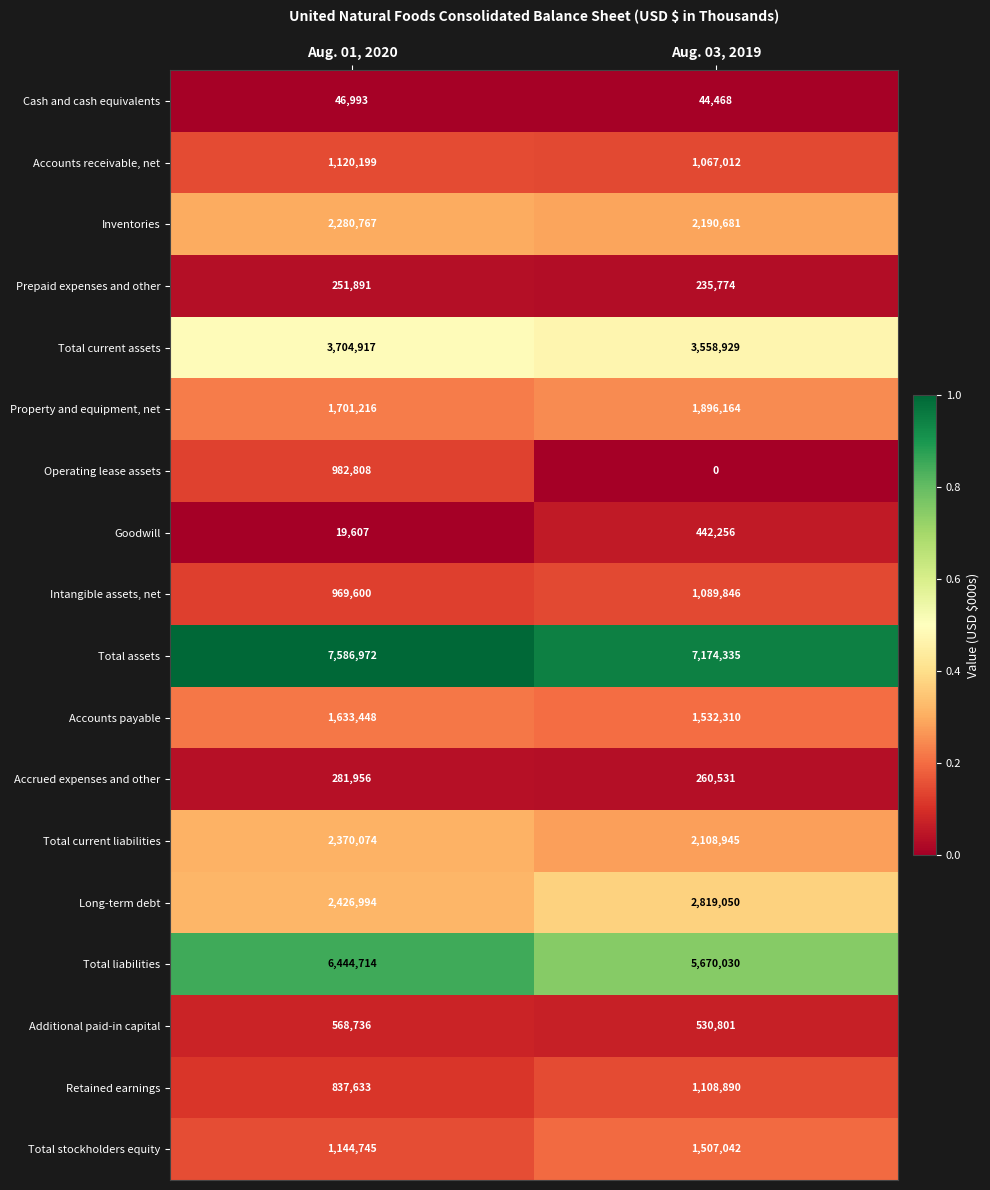

True or false: Accounts payable has a value of 2032481 at Aug. 03, 2019.

False